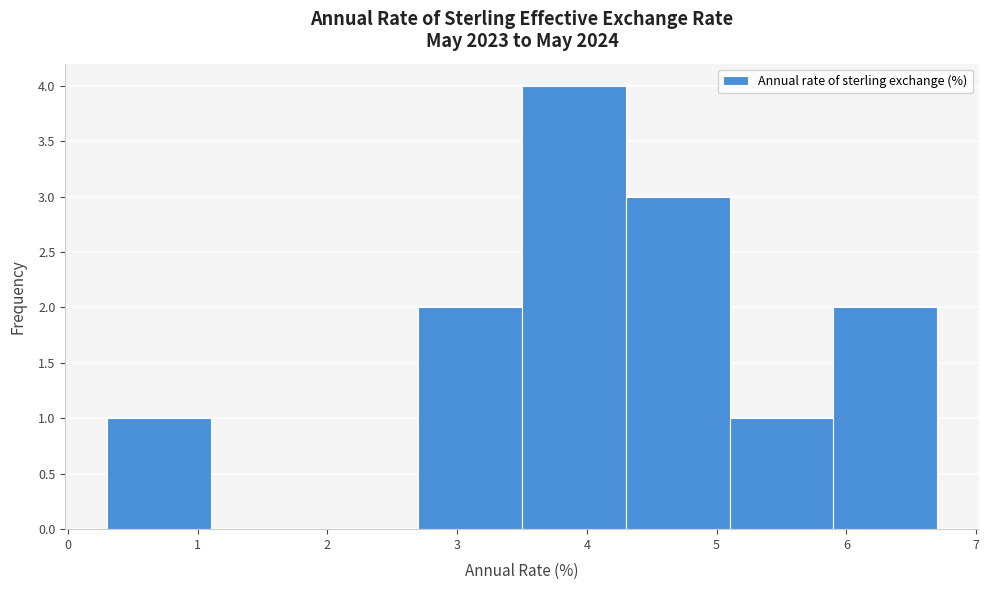

What is the height of the bar covering 0.3 to 1.1 on the x-axis? The values are not printed on the chart, so give them approximately, as read against the axis.

1